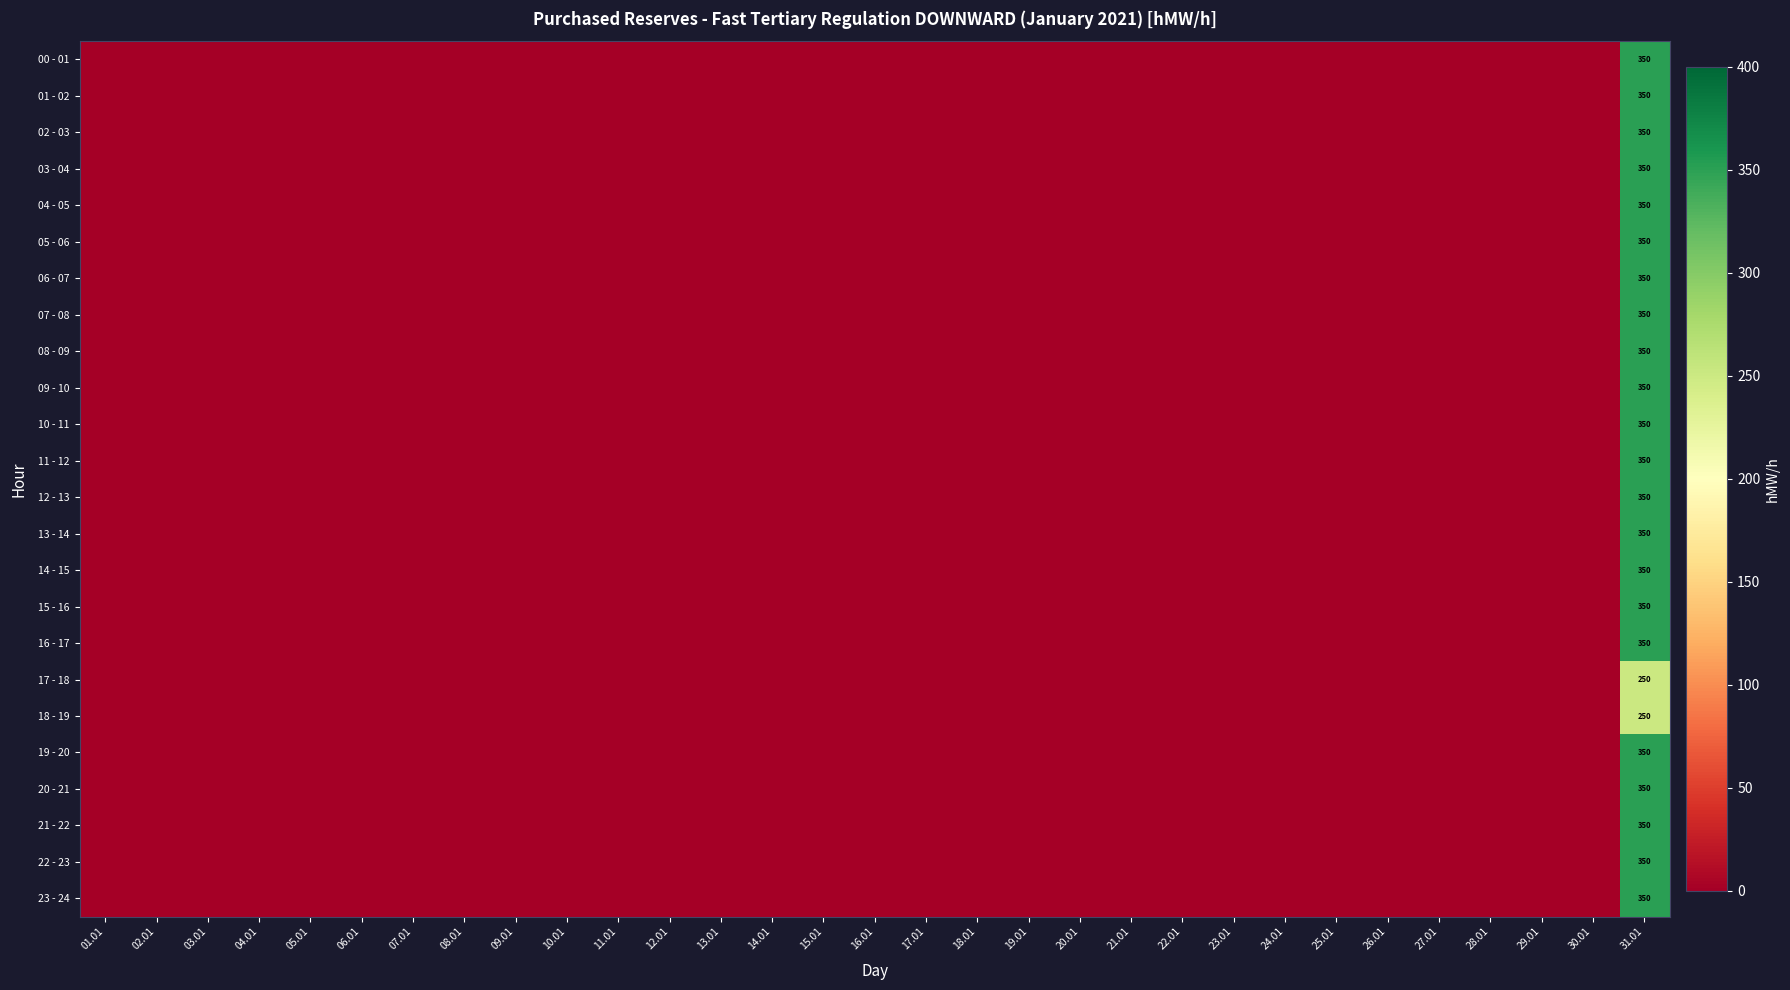

The value of 22 - 23 at 17.01 is 191. True or false?

False